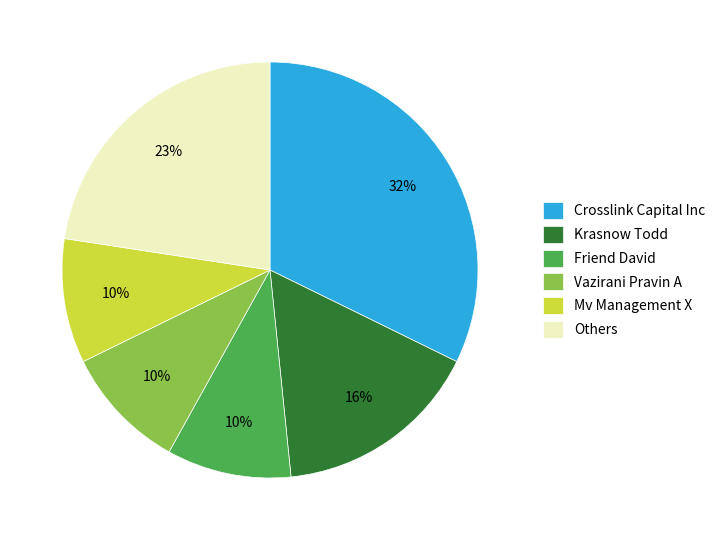

Does any single category account for the majority?

No